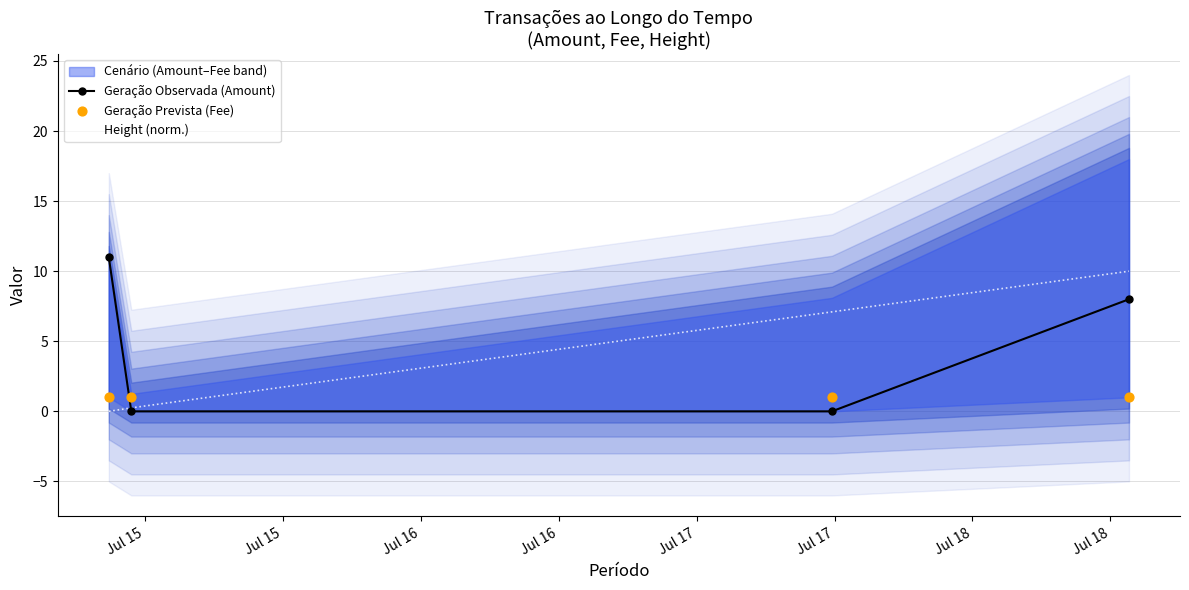

Which series contains the highest Y value?

Geração Observada (Amount)